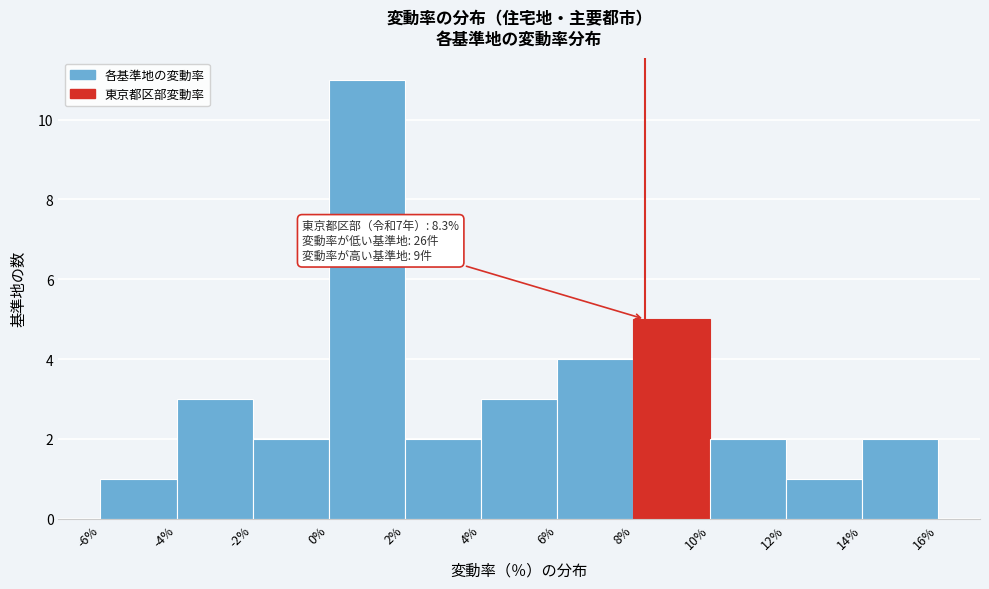

Which range on the x-axis has the tallest bar?

0% to 2%